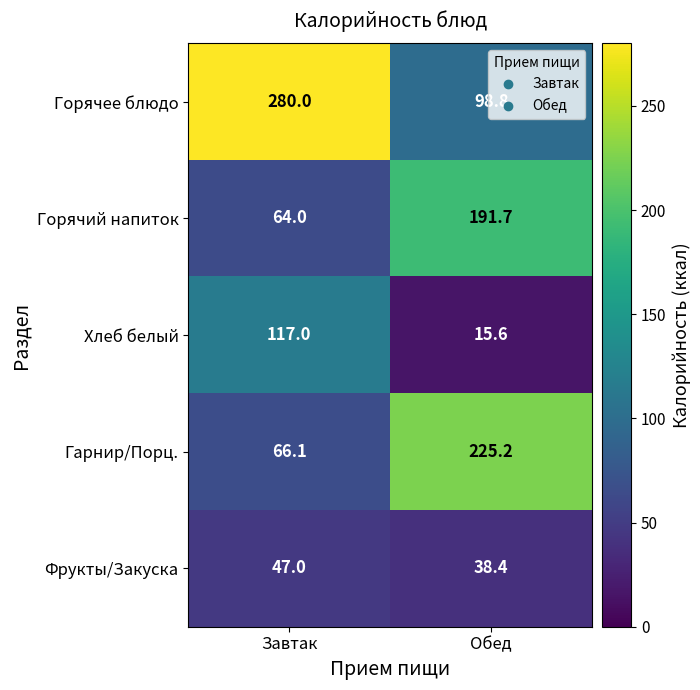

What is the total value across all series at Обед?

569.7